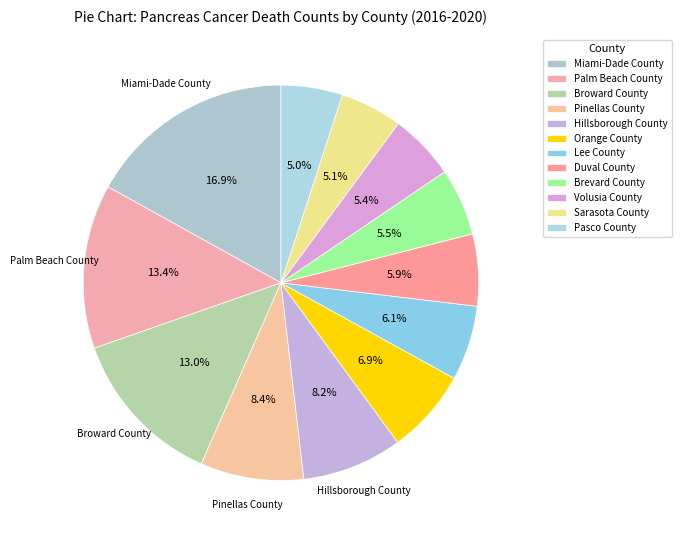

Rank the categories by value from highest to lowest.

Miami-Dade County, Palm Beach County, Broward County, Pinellas County, Hillsborough County, Orange County, Lee County, Duval County, Brevard County, Volusia County, Sarasota County, Pasco County